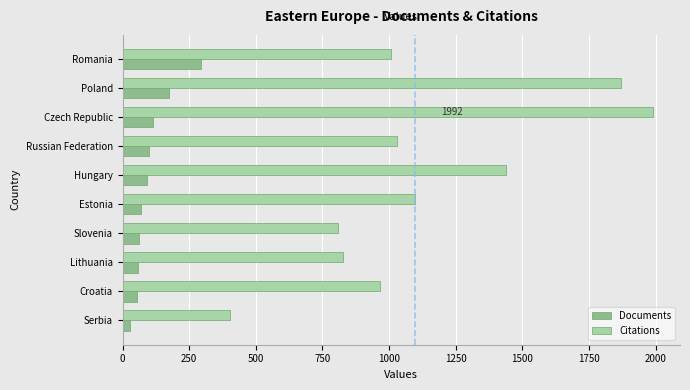

What is the highest value of the Documents series?

295